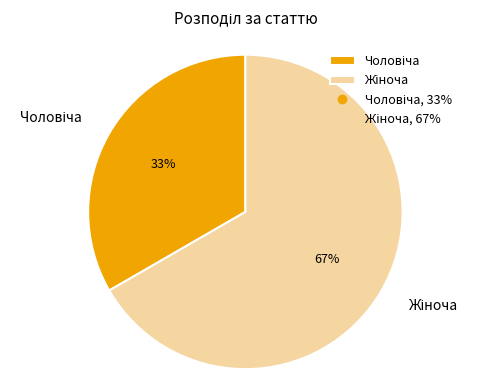

Is there any slice that represents more than half of the pie?

Yes